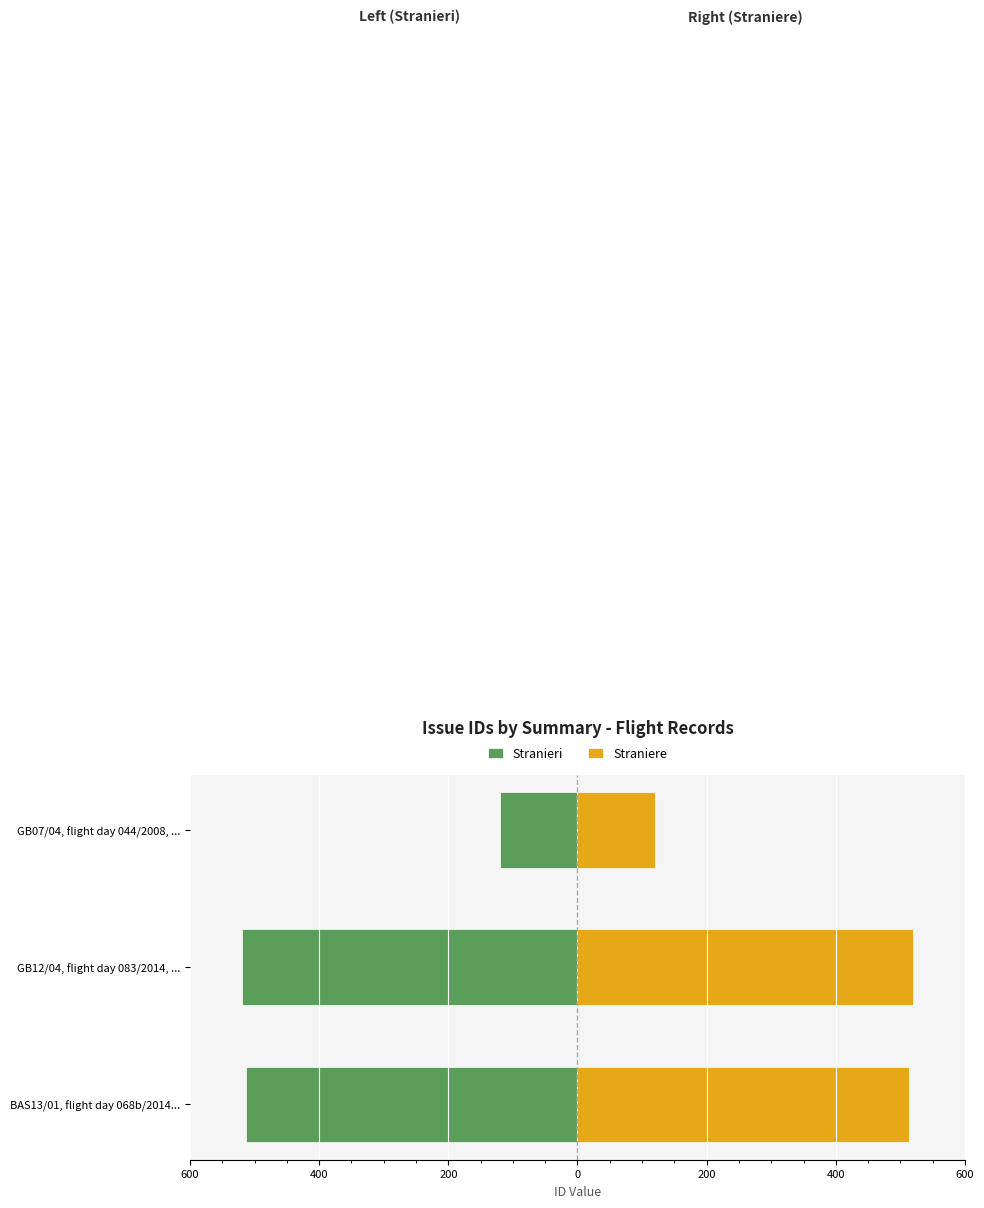

Rank the series by their maximum value, from lowest to highest.

Stranieri, Straniere